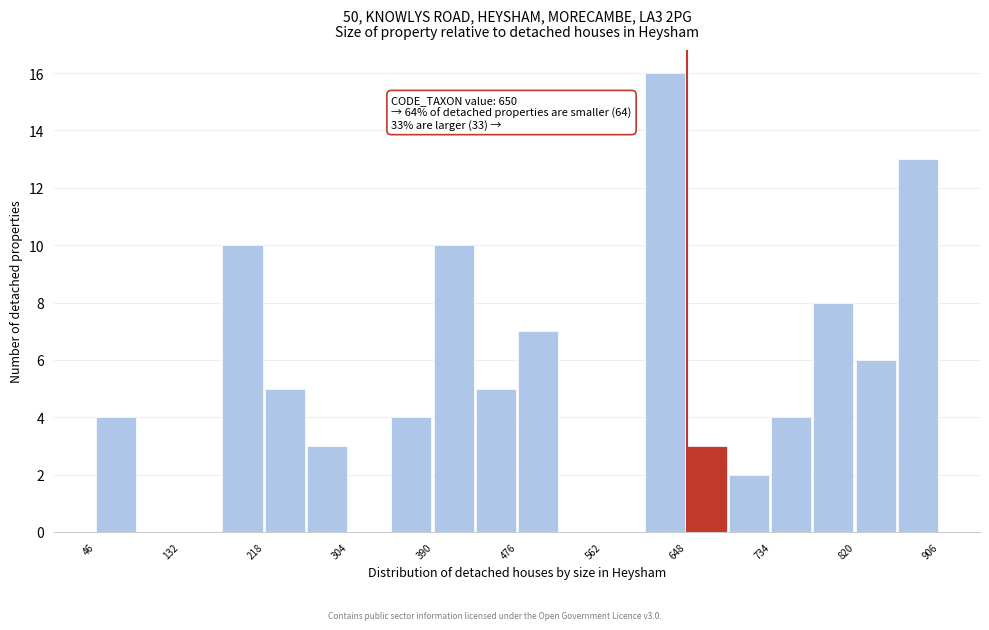

Over which range of the x-axis is the bar tallest?

605 to 648